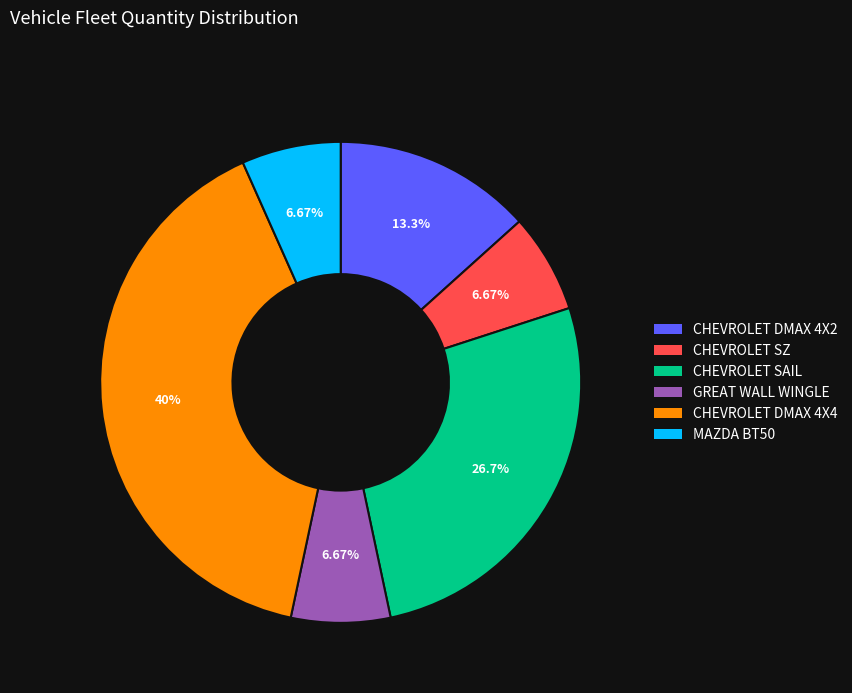

Between CHEVROLET SZ and CHEVROLET DMAX 4X2, which is larger?

CHEVROLET DMAX 4X2